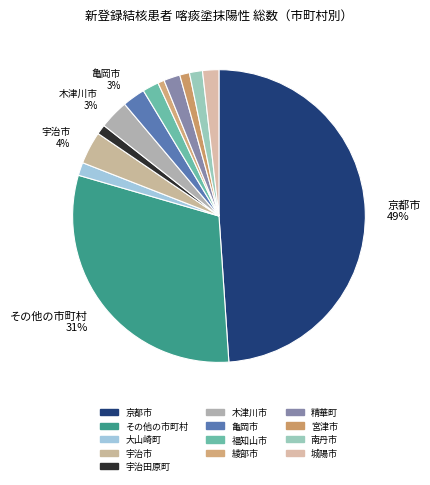

Count the number of slices in the pie.

13